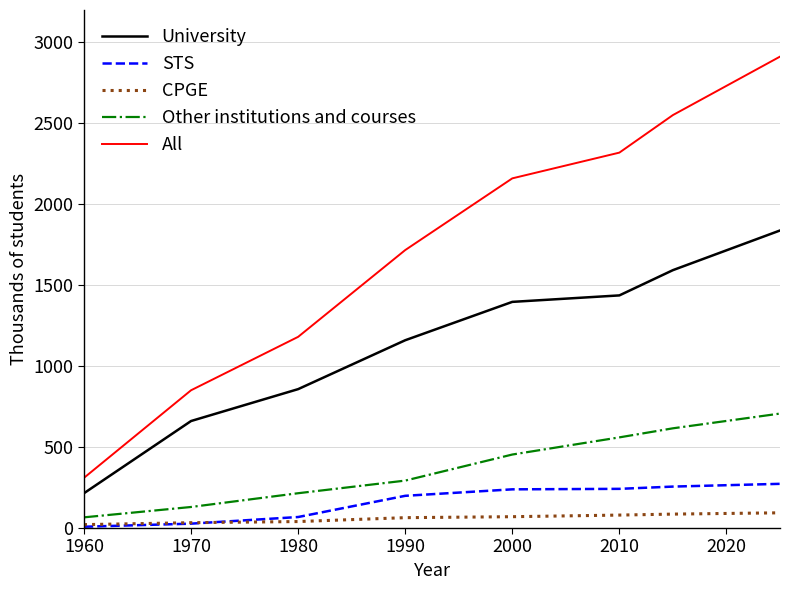

List the series in order of their peak value, highest first.

All, University, Other institutions and courses, STS, CPGE